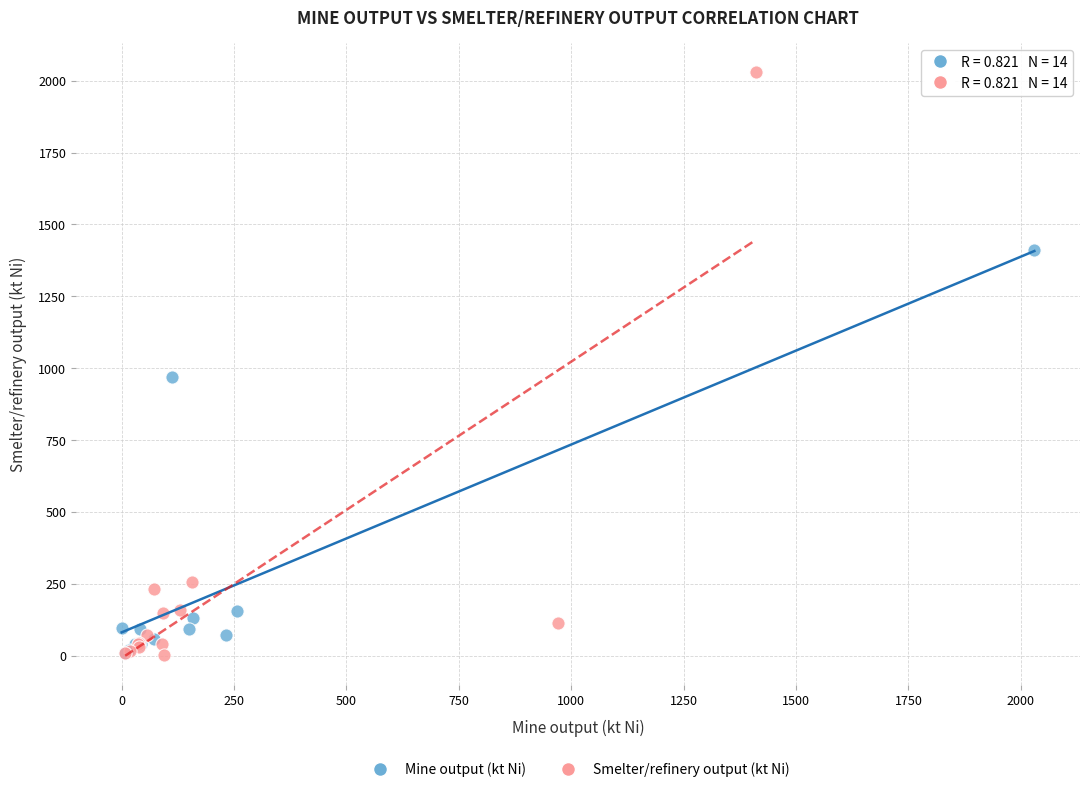

Which series contains the highest Y value?

Smelter/refinery output (kt Ni)